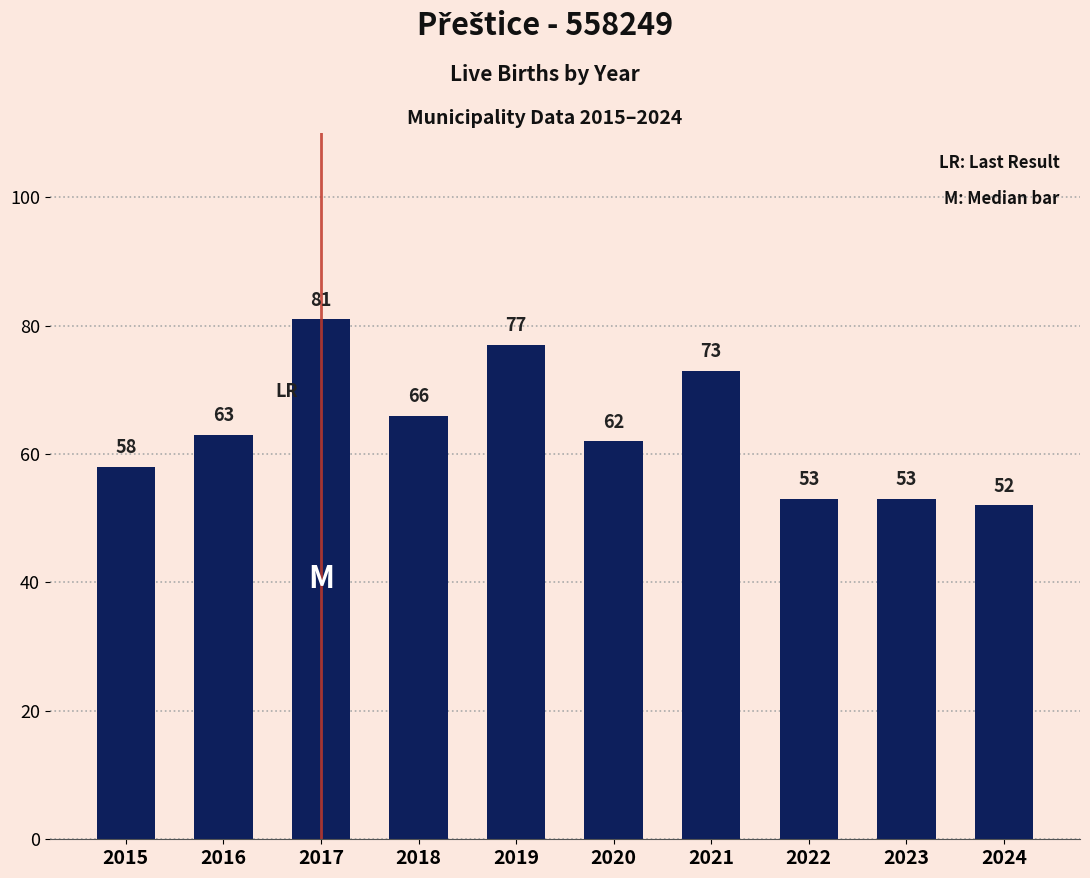

Reading left to right, transcribe all the data shown in this chart.

58	63	81	66	77	62	73	53	53	52